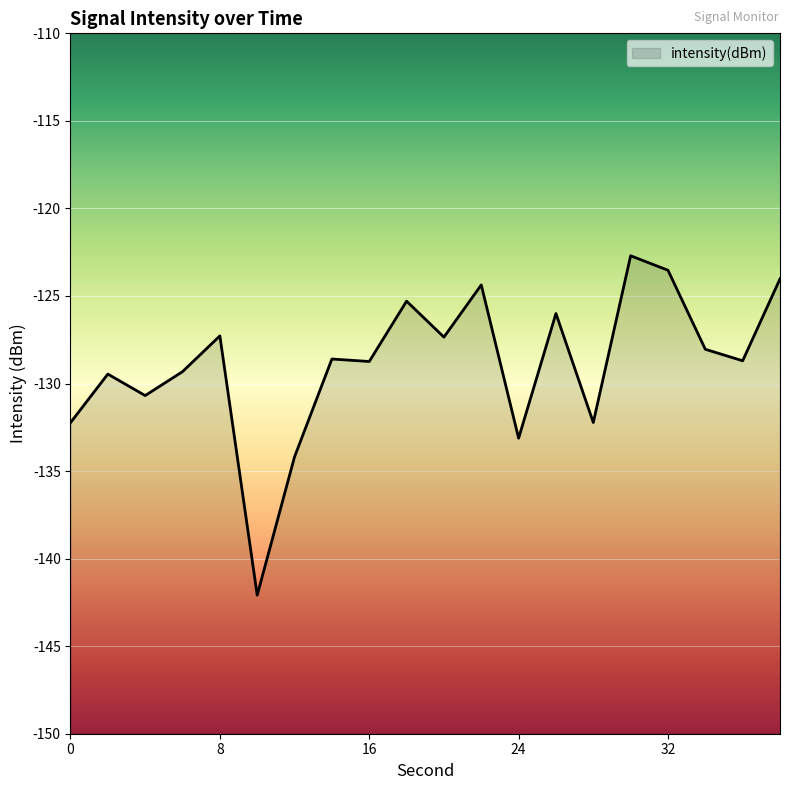

What is the difference between the maximum and minimum values?

19.4